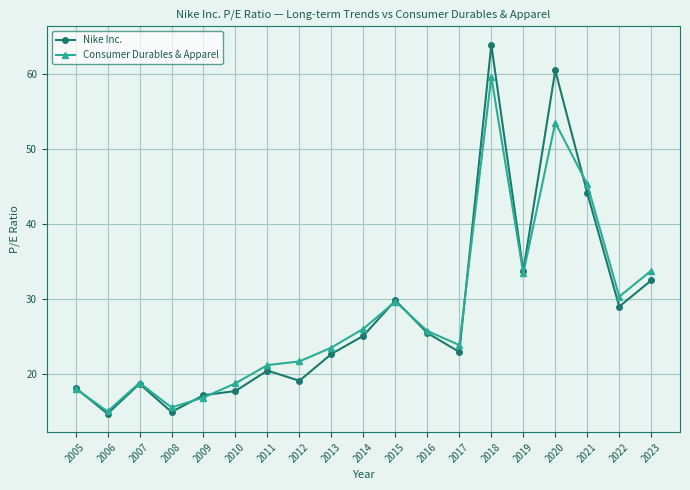

Which series has the widest spread of values?

Nike Inc.